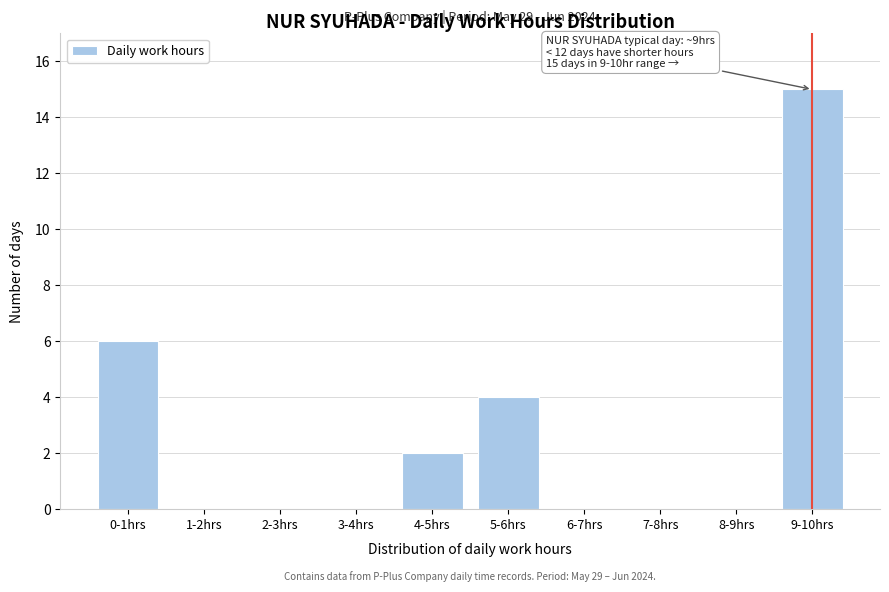

Reading left to right, extract all data points from this chart.

0-1hrs=6	1-2hrs=0	2-3hrs=0	3-4hrs=0	4-5hrs=2	5-6hrs=4	6-7hrs=0	7-8hrs=0	8-9hrs=0	9-10hrs=15